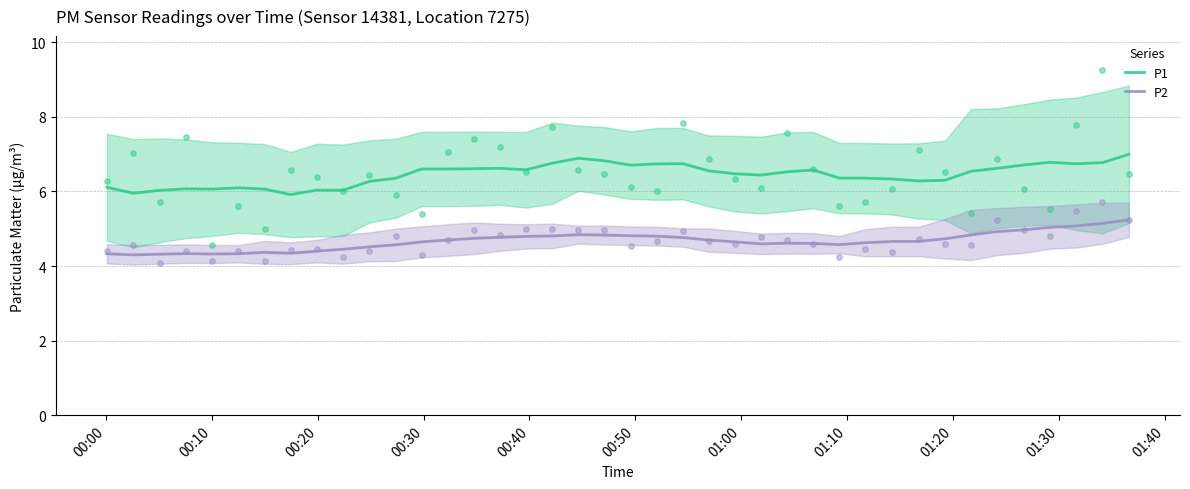

Which series reaches the minimum Y coordinate?

P2